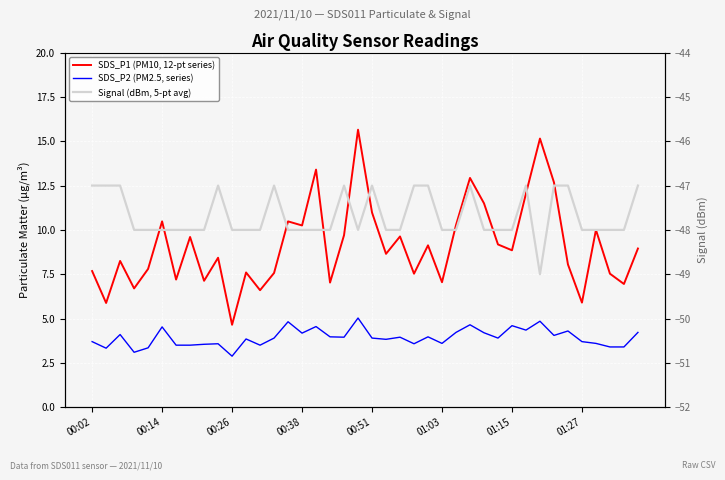

Is the value of Signal (dBm, 5-pt avg) at 15 greater than the value of SDS_P2 (PM2.5, series) at 00:38?

No